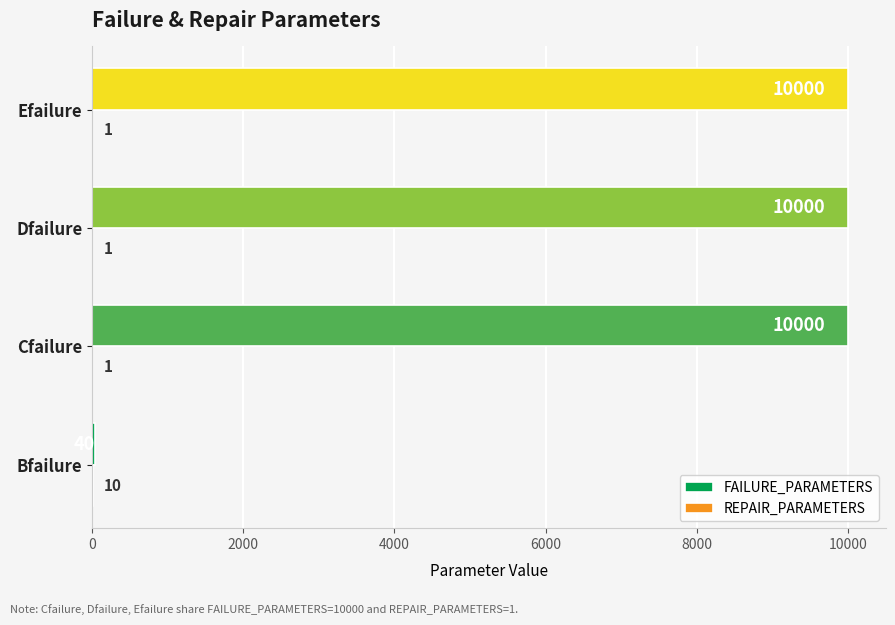

What is the total value across all series at Efailure?

10001